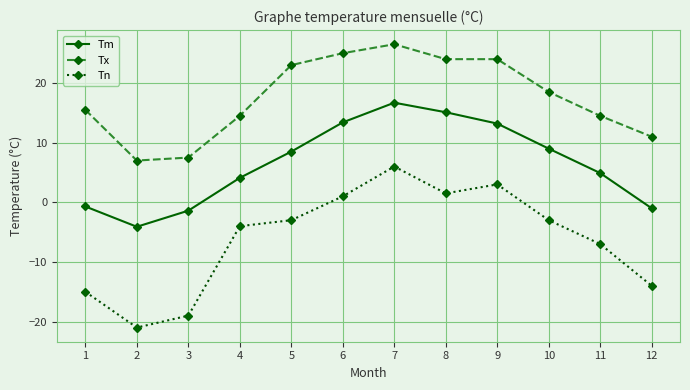

How many interior local valleys does the Tm series have?

1